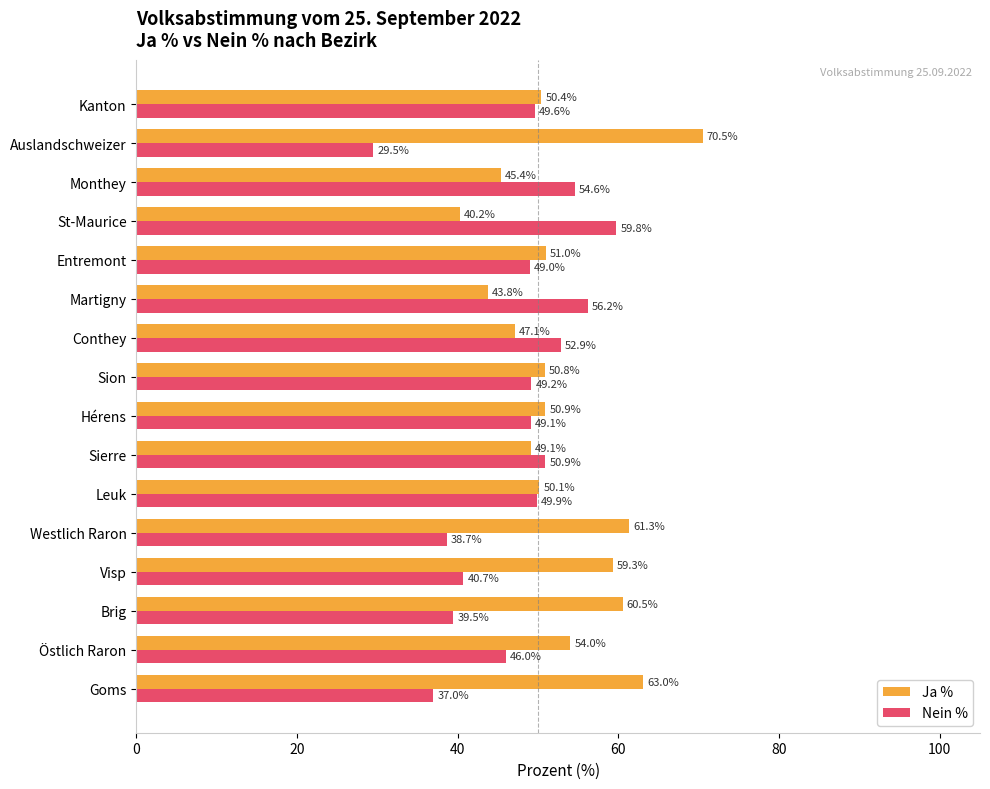

What is the greatest value displayed?

70.5